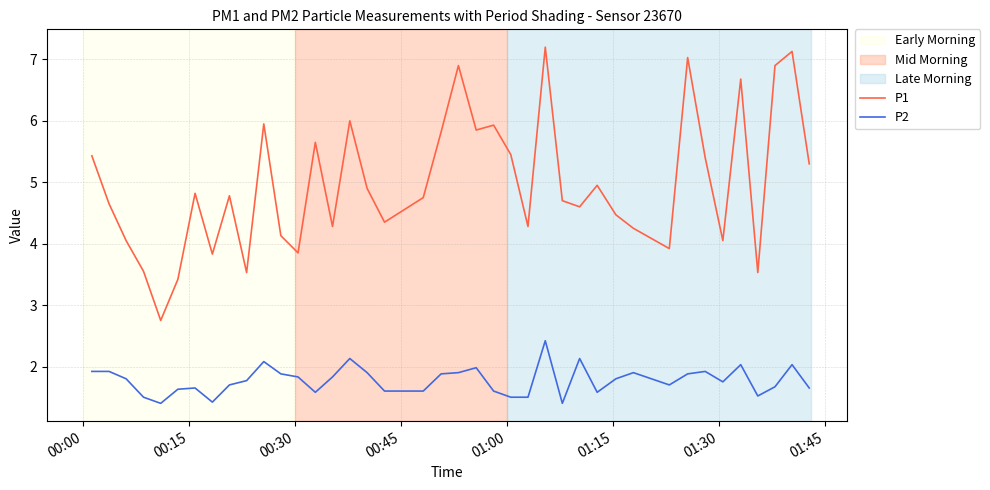

What is the greatest value displayed?

7.2